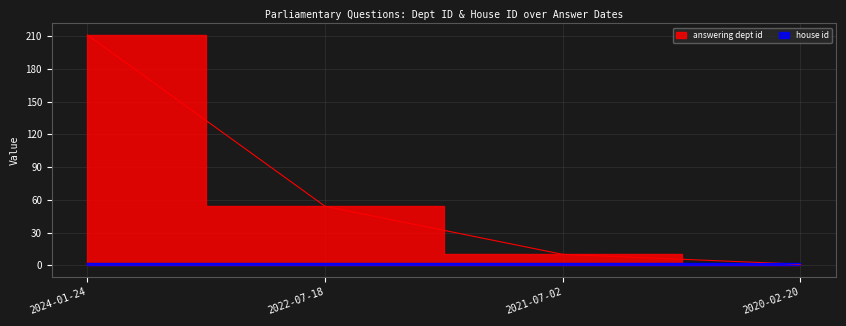

What is the change in value from 2024-01-24 to 2022-07-18?

-157